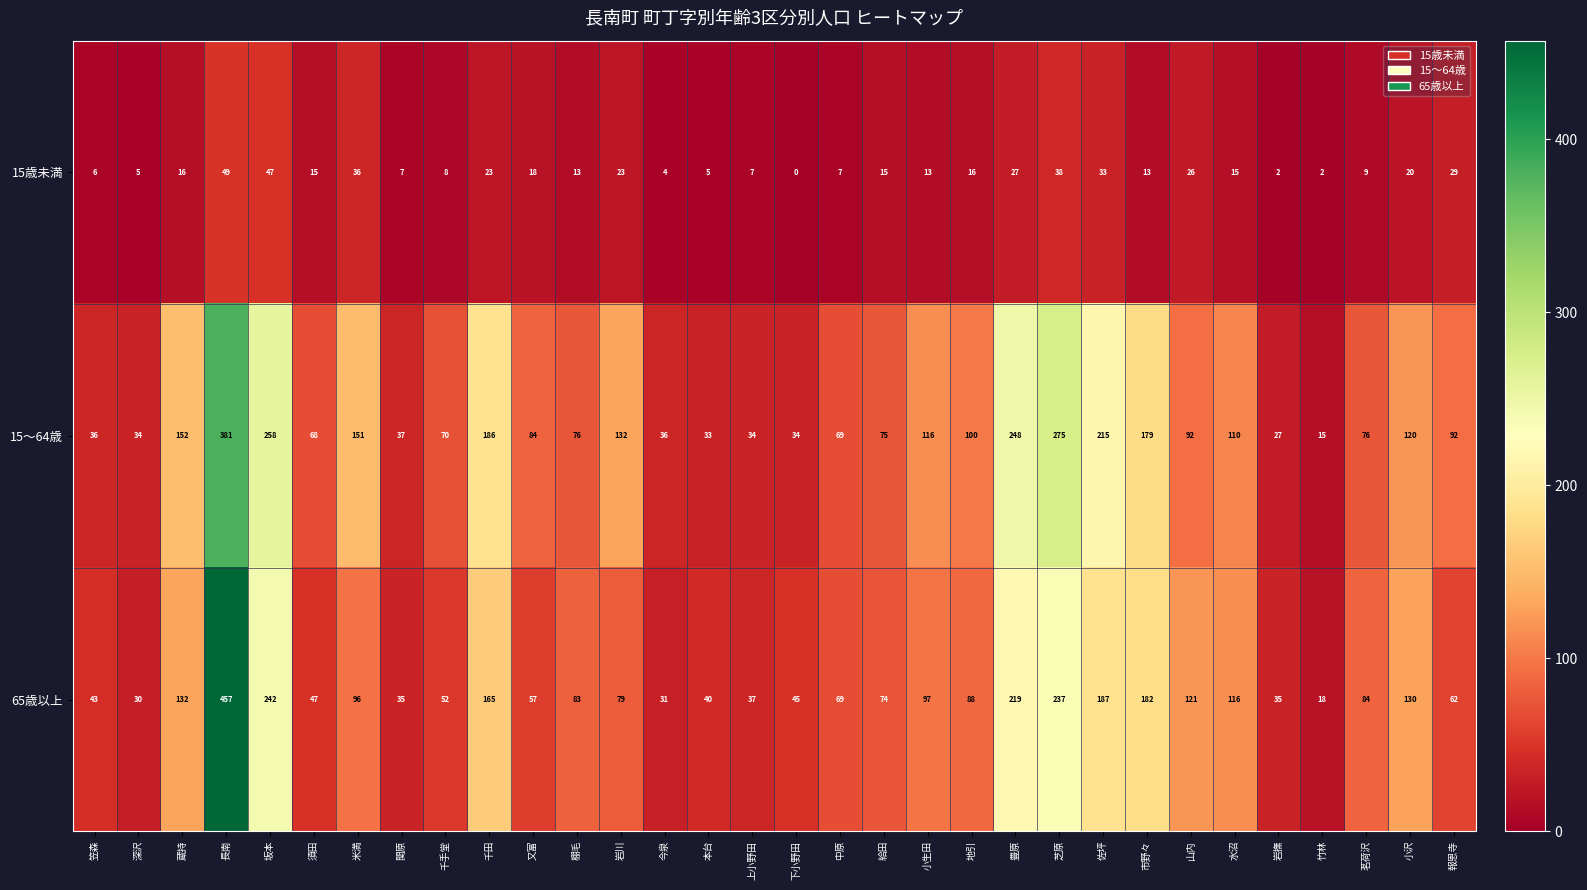

Which series changed the most between 千田 and 給田?

15～64歳